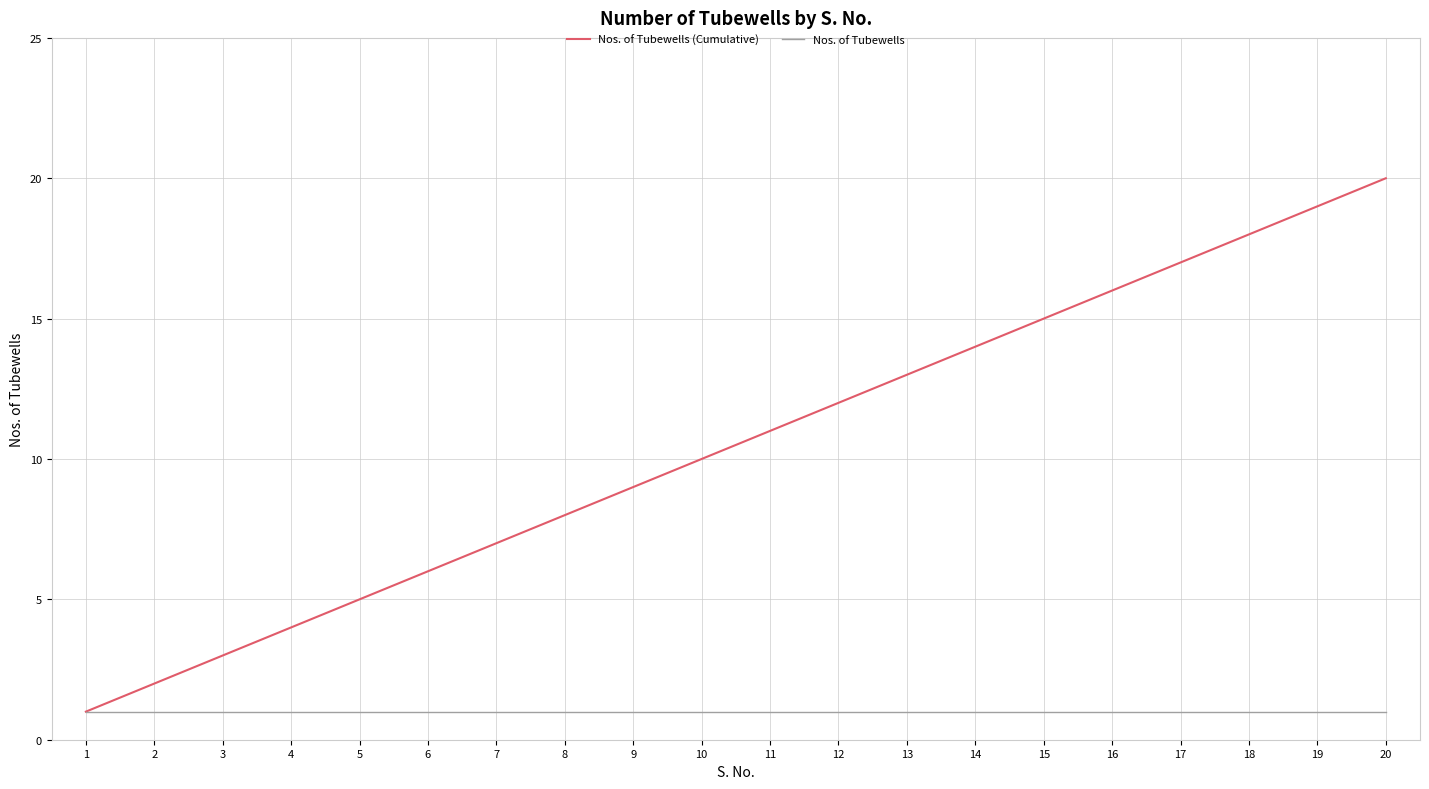

Which category has the highest value in the Nos. of Tubewells (Cumulative) series?

20